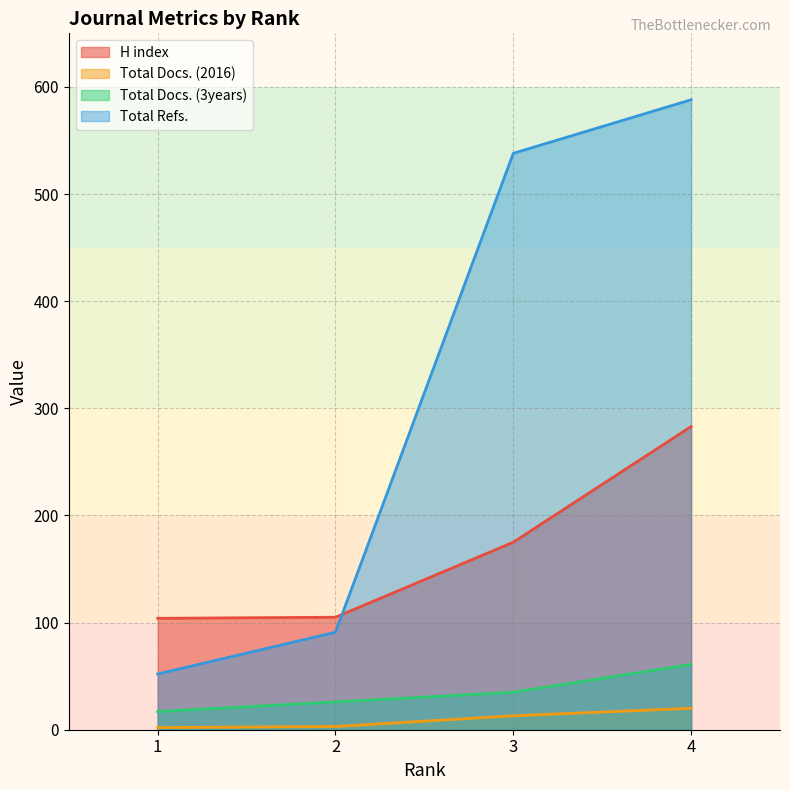

Reading right to left, list all the values displayed in this chart.

H index: 4=283	3=175	2=105	1=104
Total Docs. (2016): 4=20	3=13	2=3	1=2
Total Docs. (3years): 4=61	3=35	2=26	1=17
Total Refs.: 4=588	3=538	2=91	1=52